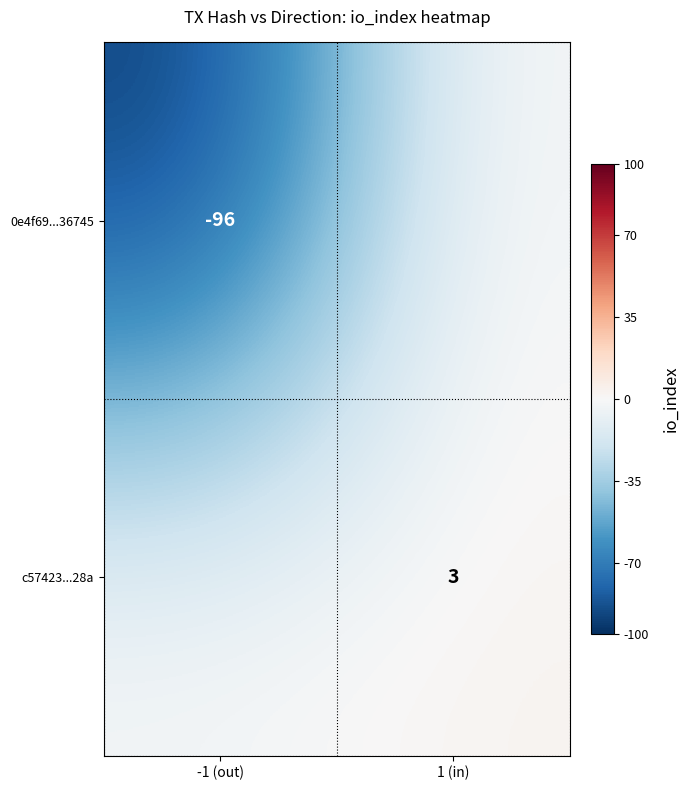

True or false: c57423...28a has a value of 1 at 1 (in).

False